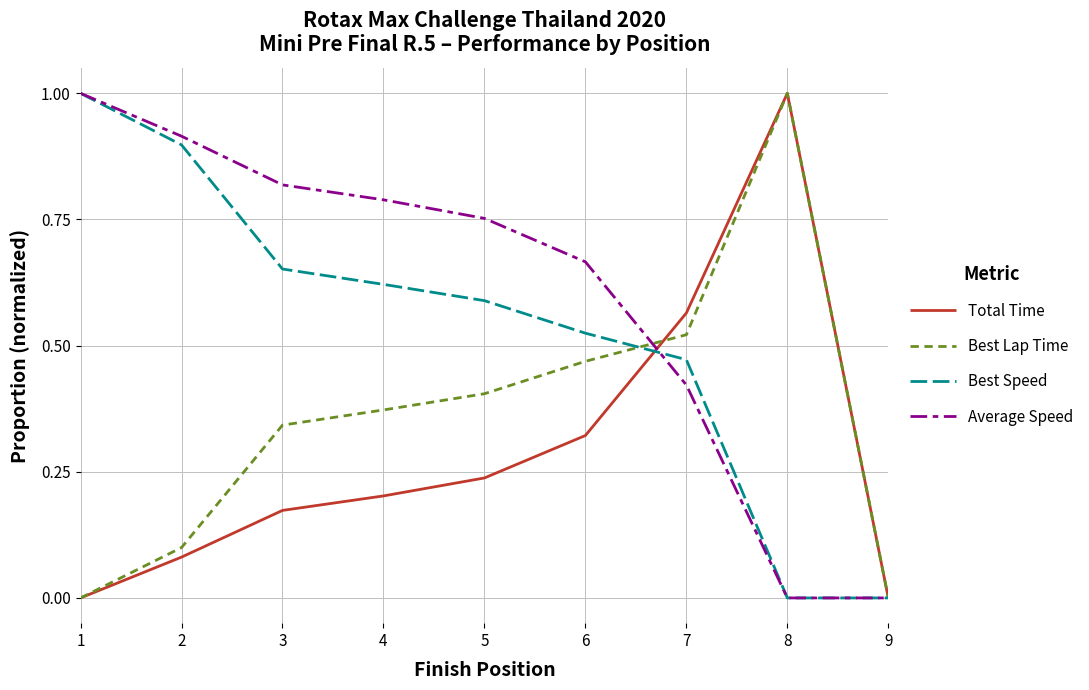

What is the maximum value shown in the chart?

1.0